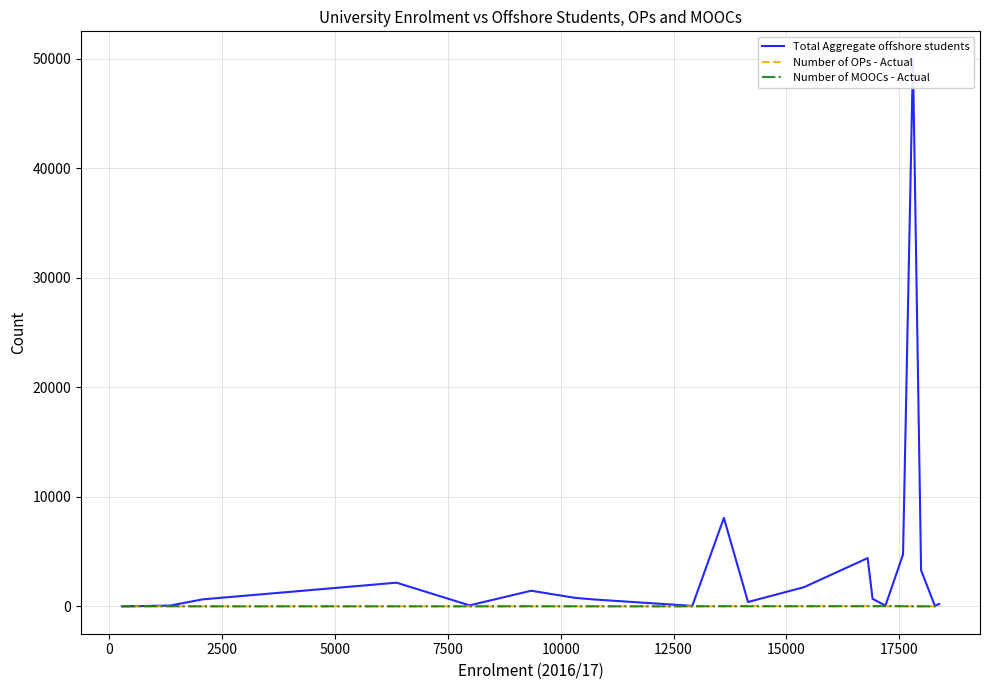

What is the value of the Number of OPs - Actual point at the 8th from the left?

2